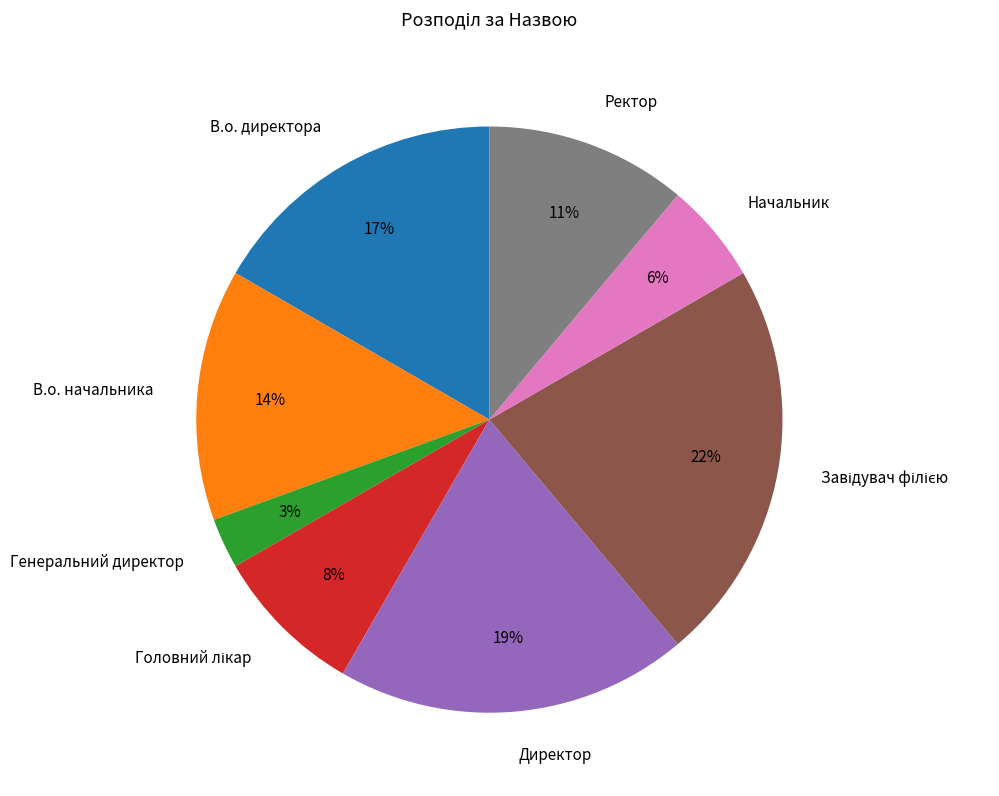

Is the sum of В.о. начальника and Начальник greater than half?

No